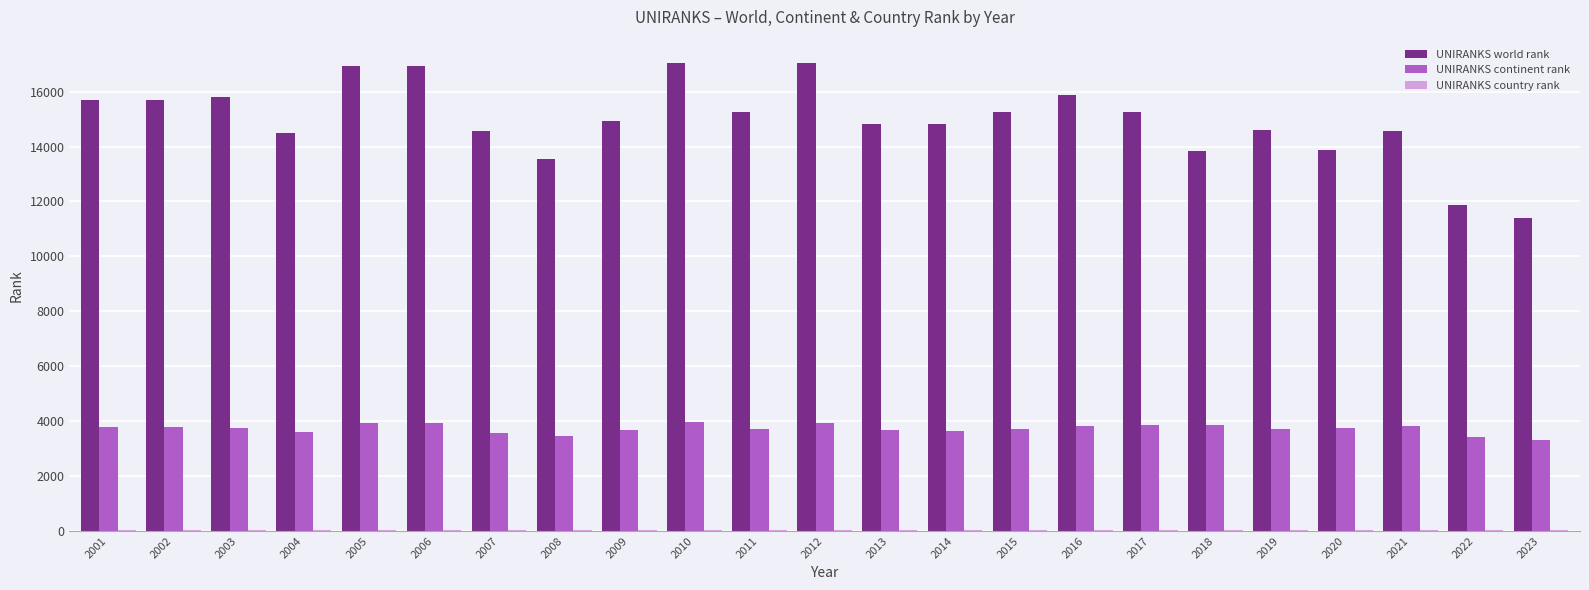

True or false: UNIRANKS world rank has a value of 13531 at 2008.

True